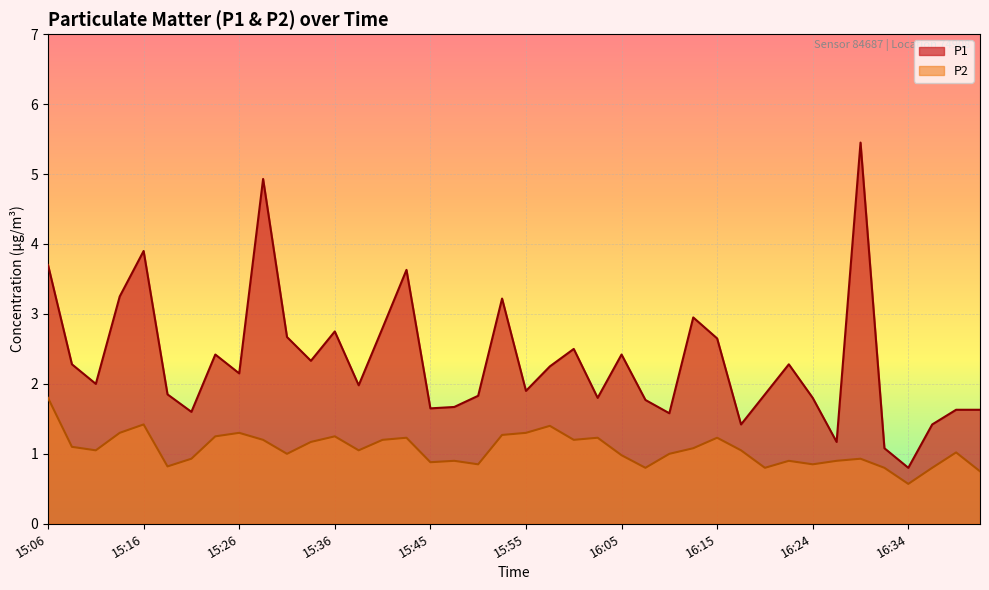

What is the sum of all P1 values?

93.0